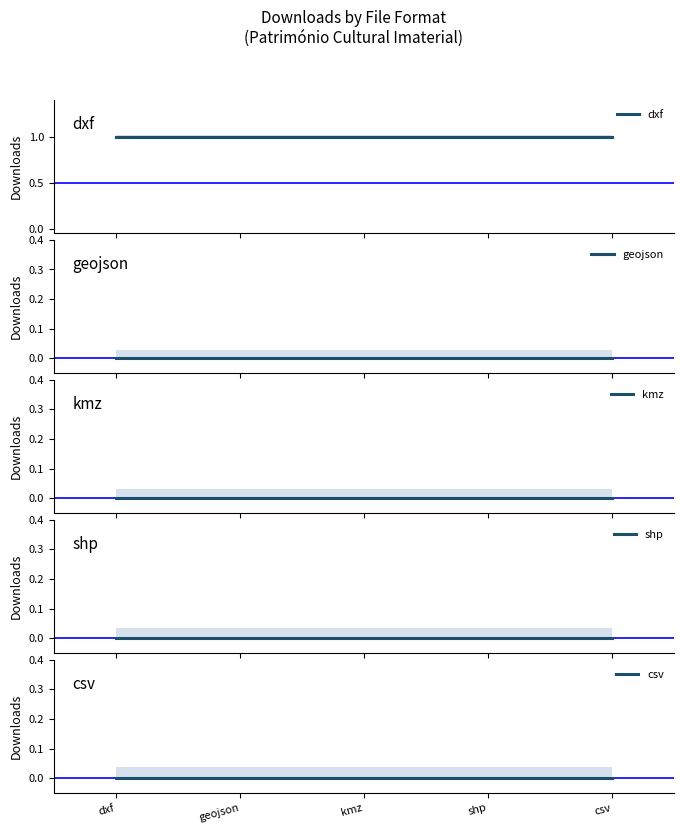

At which category is the sum across all series the highest?

dxf